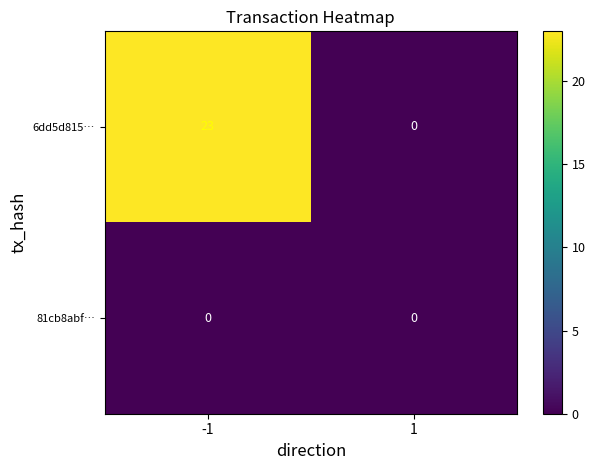

Rank the series by their average value, from highest to lowest.

6dd5d815…, 81cb8abf…